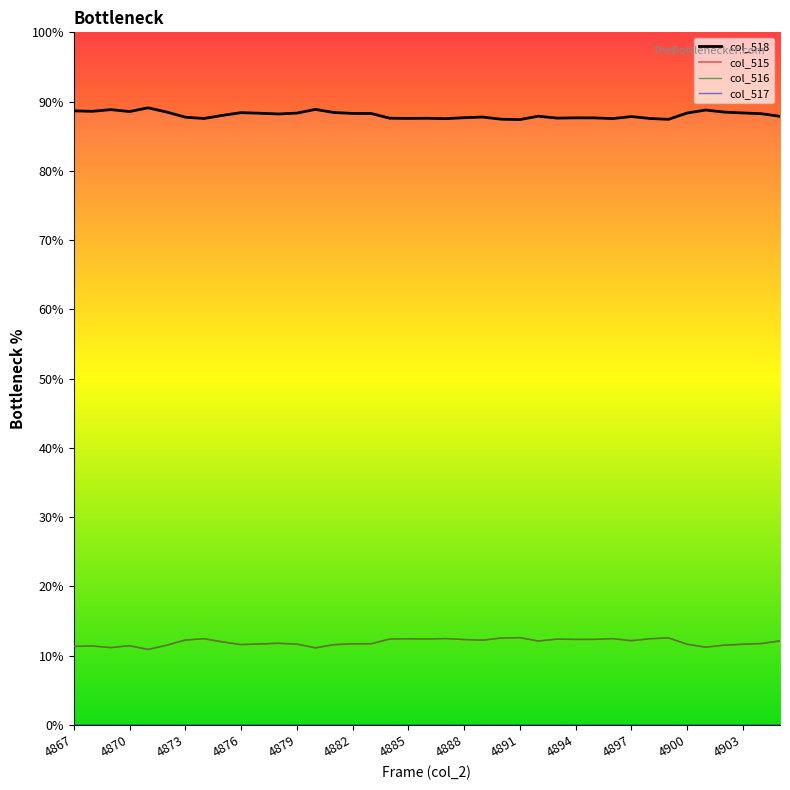

Which series has the largest total across all categories?

col_518